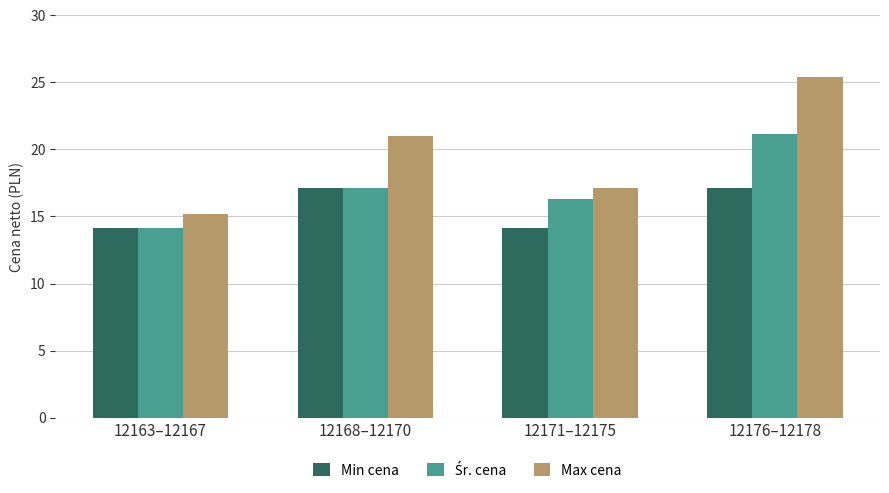

What is the sum of the Min cena values at 12168–12170 and 12163–12167?

31.3